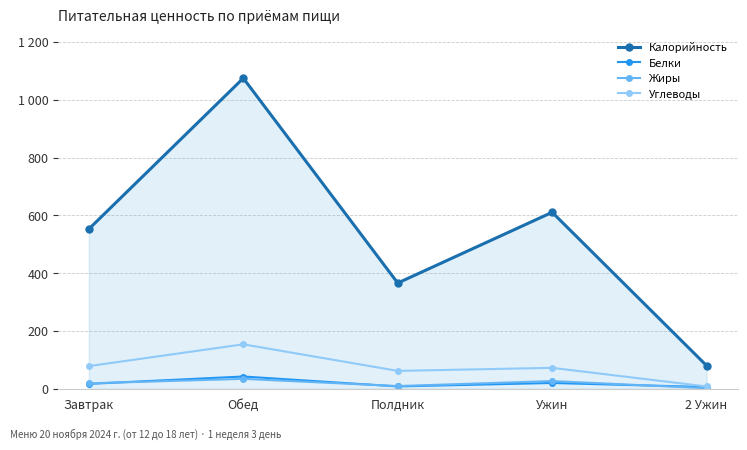

What are all the series names shown in the legend?

Калорийность, Белки, Жиры, Углеводы